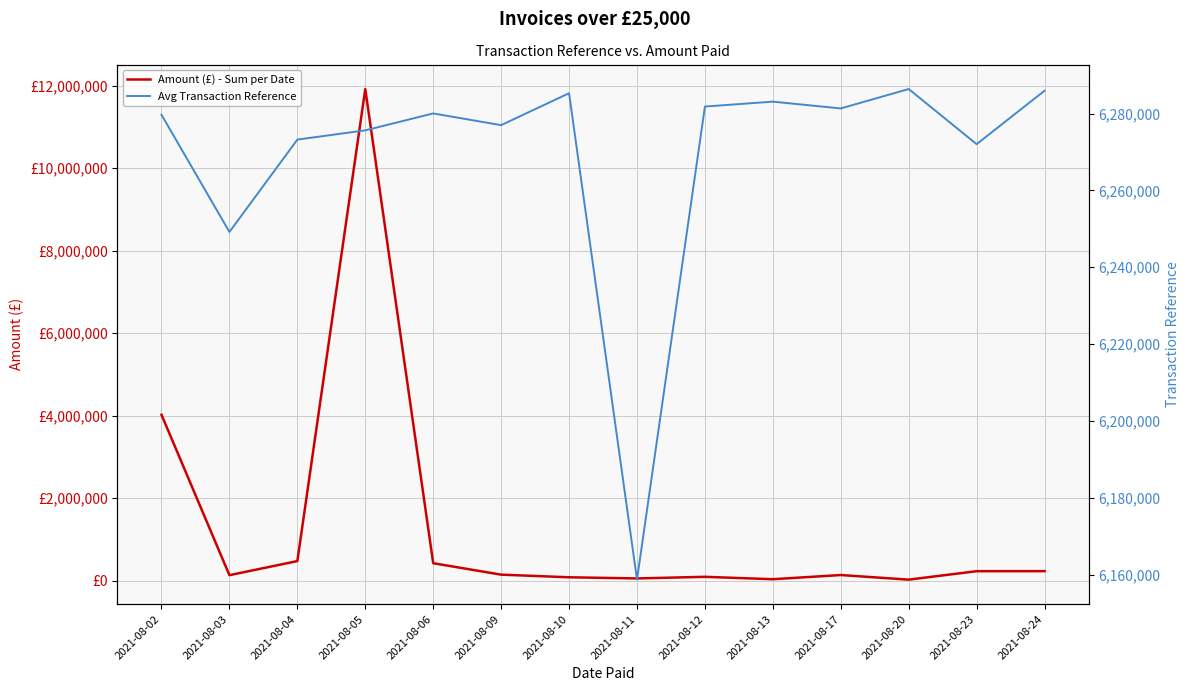

How many data points in Amount (£) - Sum per Date are above 148110?

7